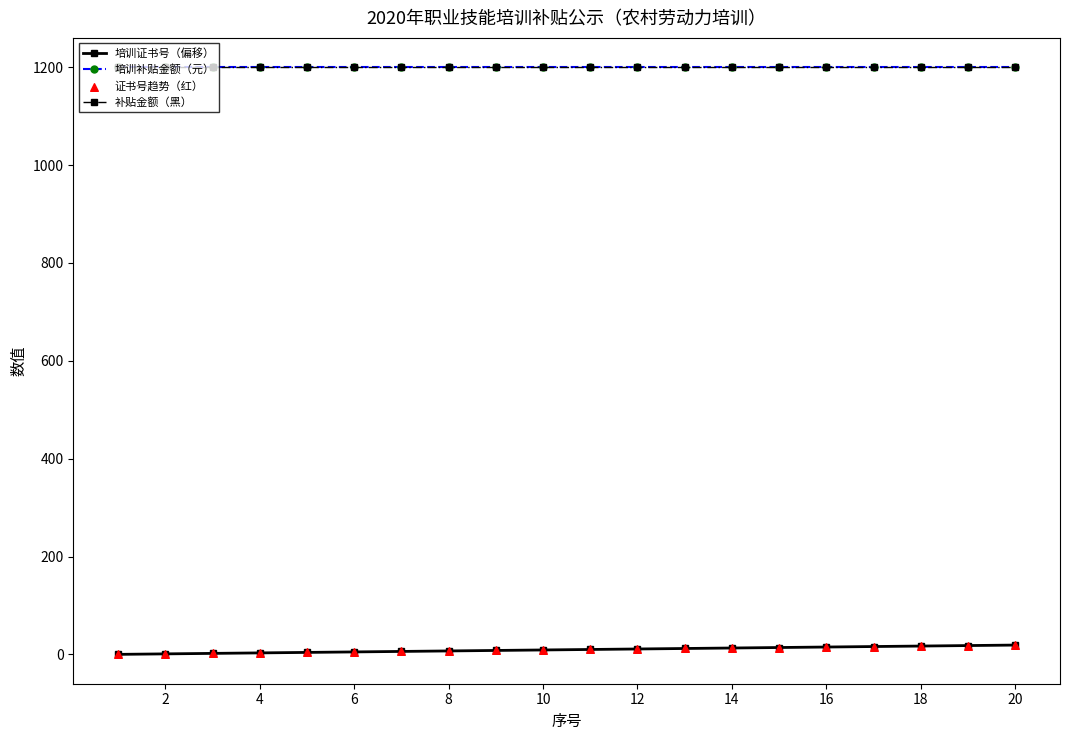

Does the chart have visible grid lines?

No